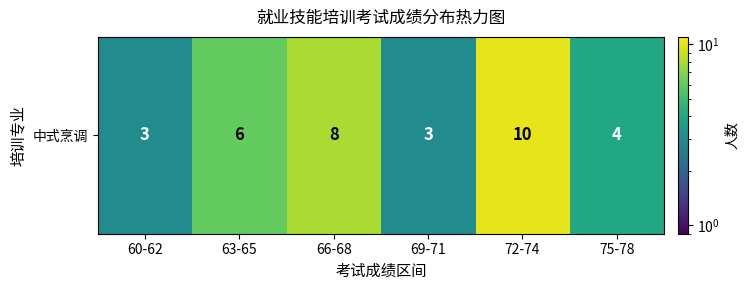

What is the difference between the values at 60-62 and 66-68?

5